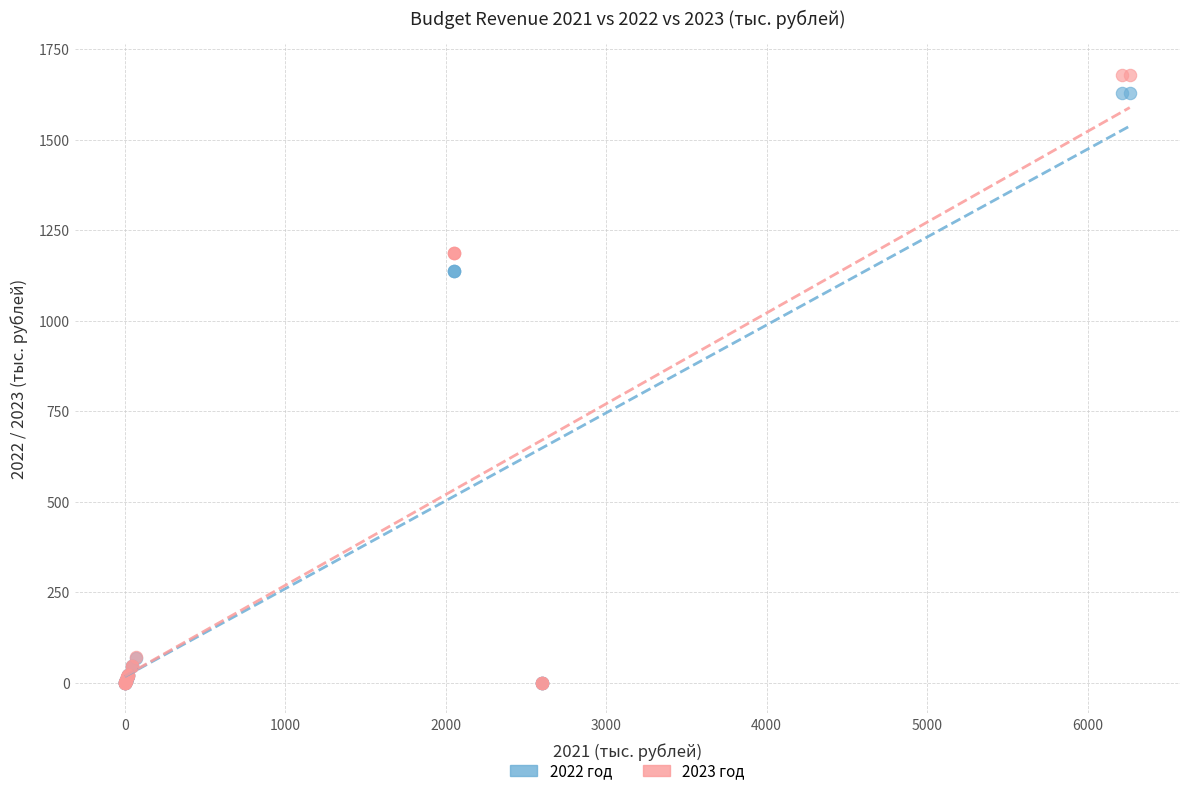

Which series has the widest spread of Y values?

2023 год